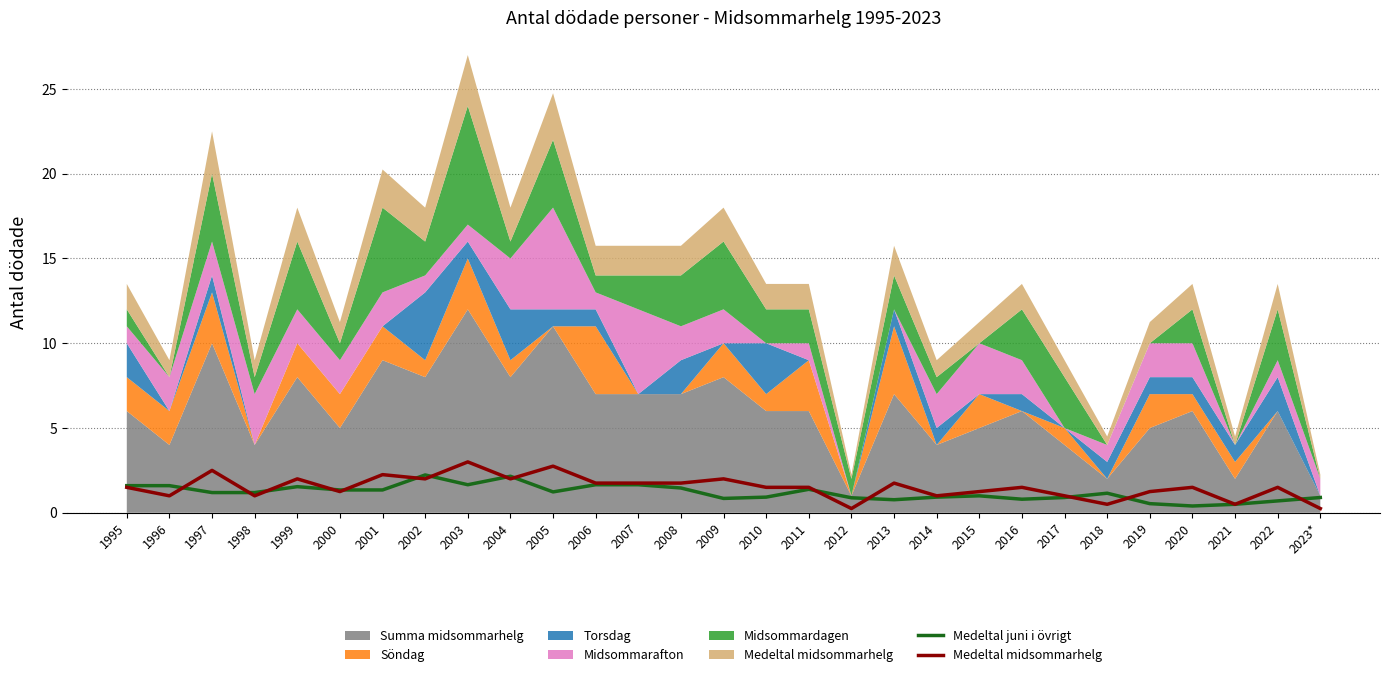

Does the chart display data point markers on the line(s)?

No